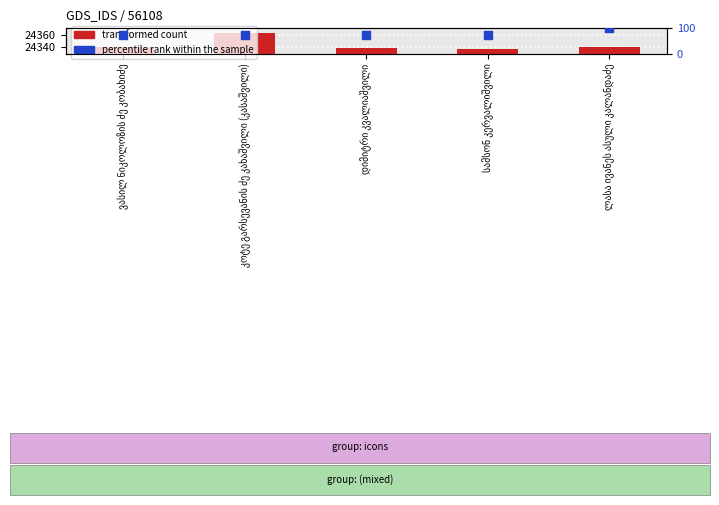

Which series has the largest Y range (max minus min)?

percentile rank within the sample